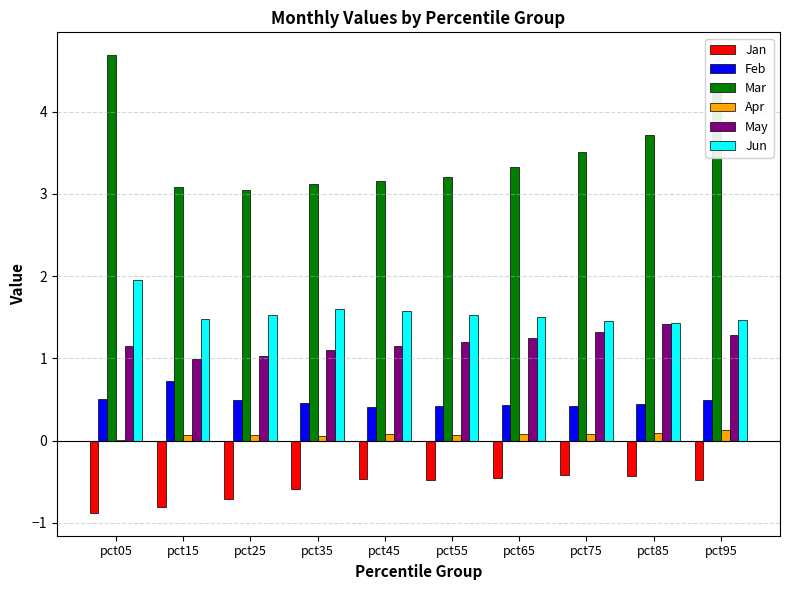

Which series has the largest total across all categories?

Mar